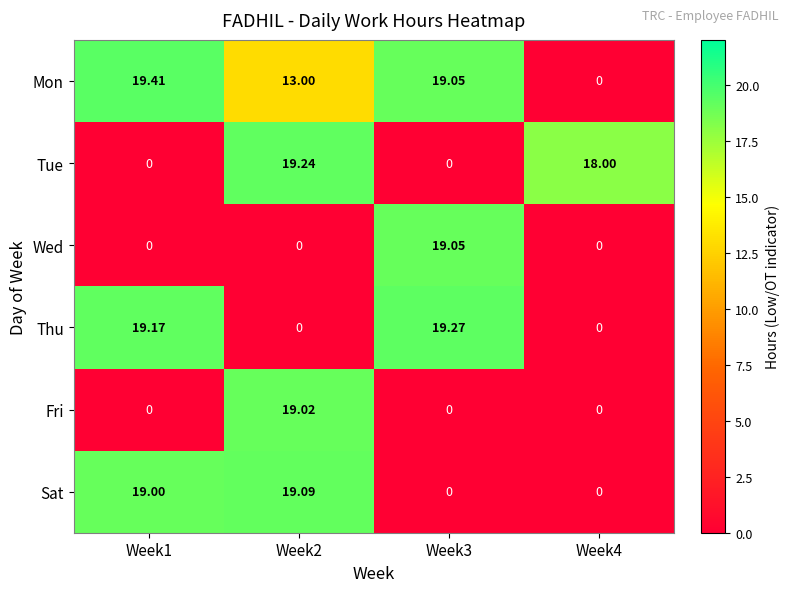

How many data points in Mon are less than 19?

2